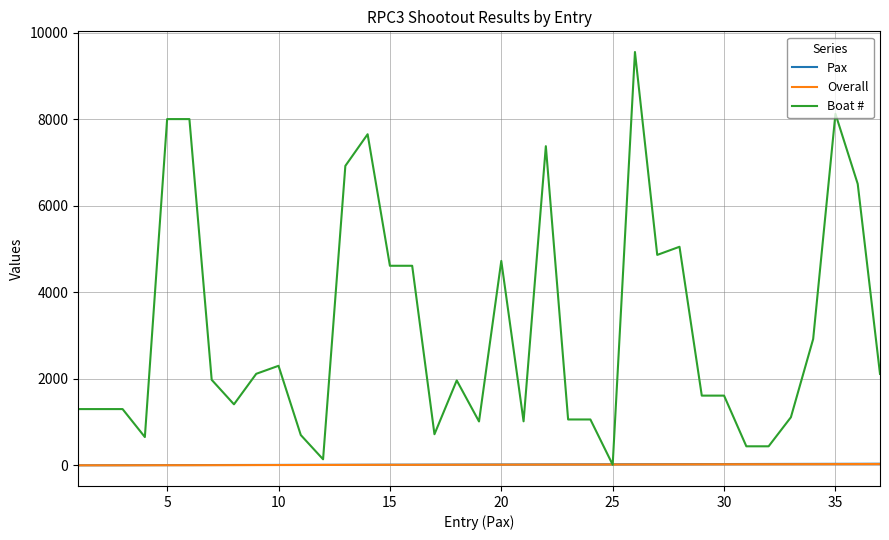

Which series has the largest total across all categories?

Boat #